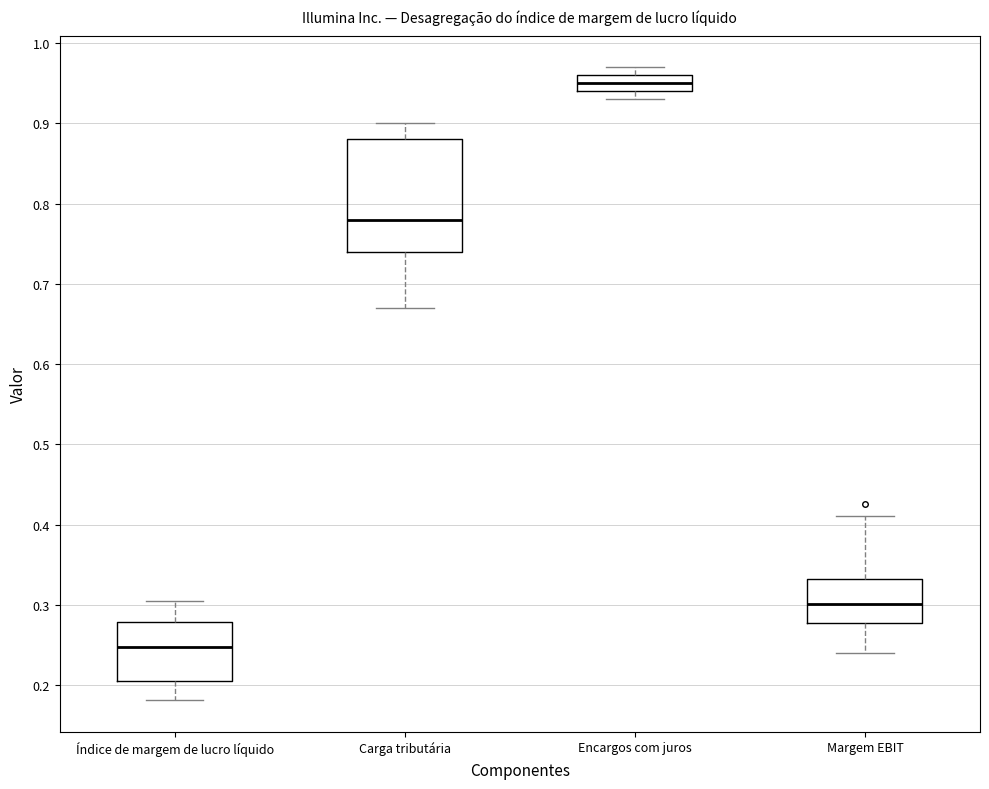

Where is the lower edge of the box for Índice de margem de lucro líquido on the y-axis? The values are not printed on the chart, so give them approximately, as read against the axis.

0.20